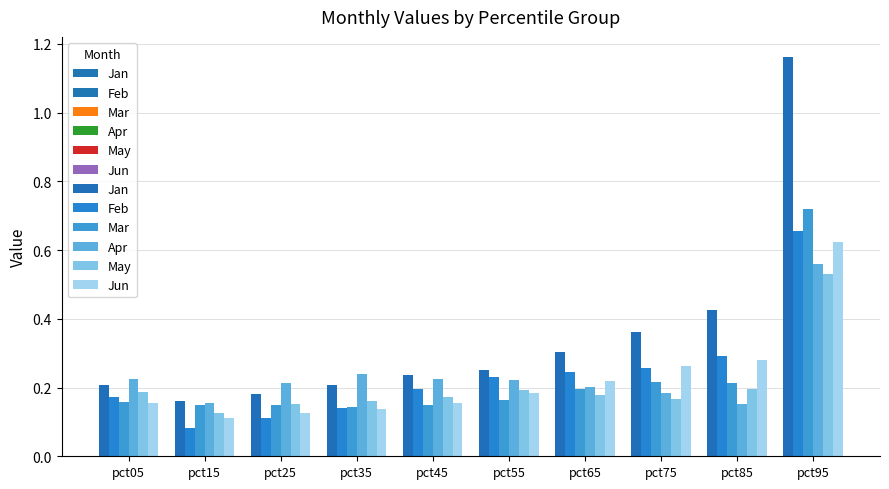

Count the number of data series in this chart.

6